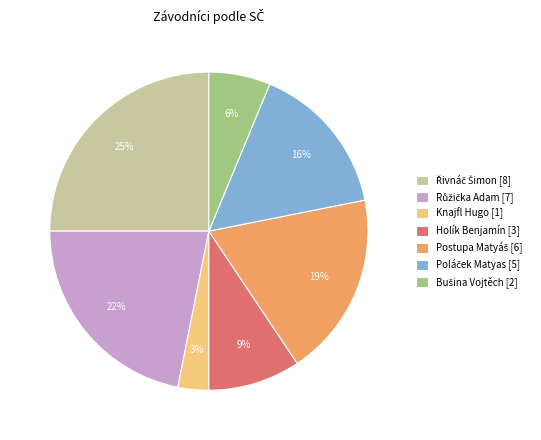

What percentage is the Holík Benjamín [3] slice, to the nearest percent?

9%